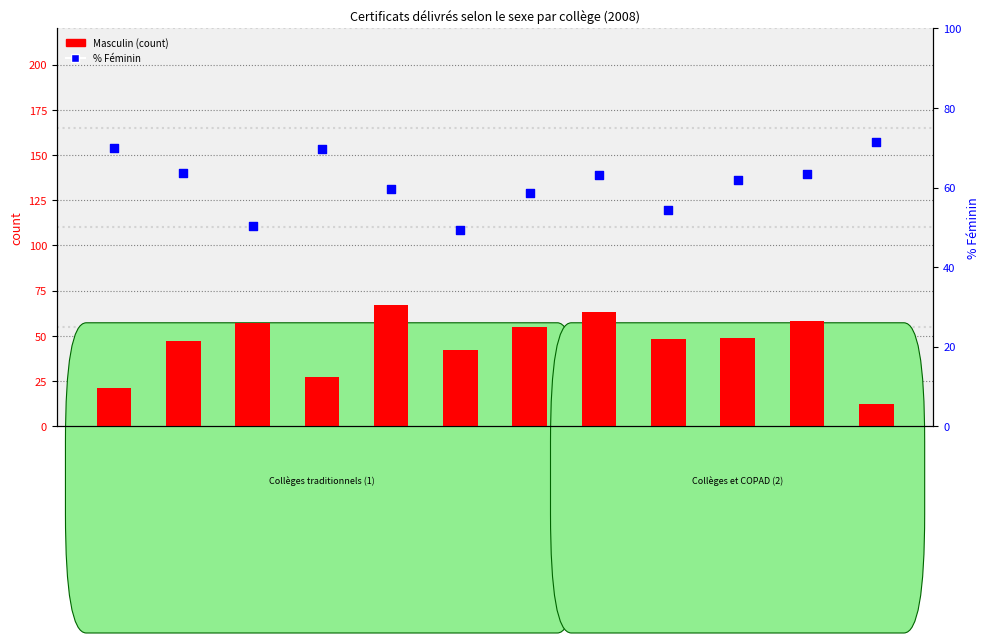

At which category is the sum across all series the highest?

Claparède